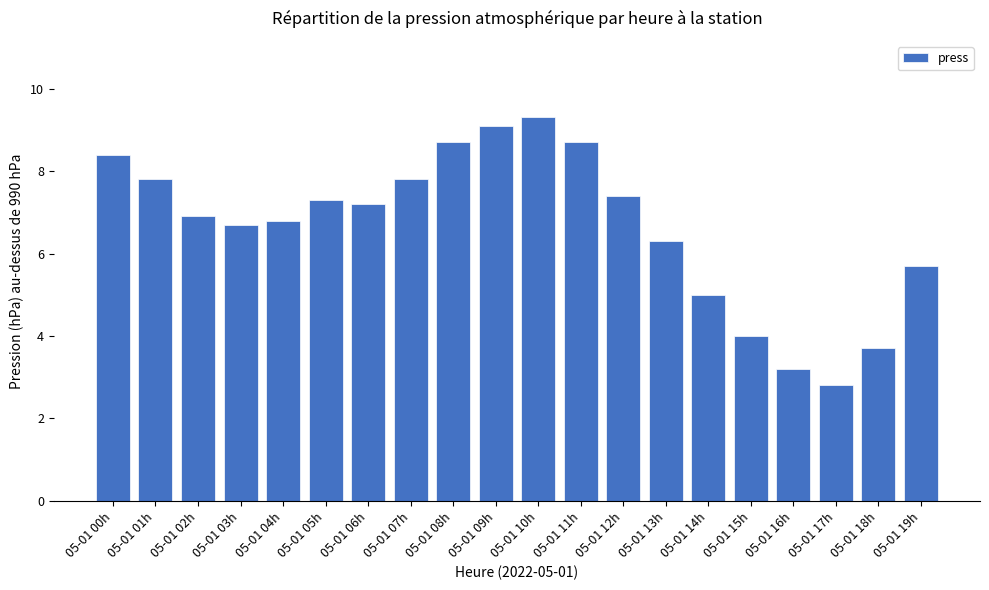

Does the chart contain any negative values?

No